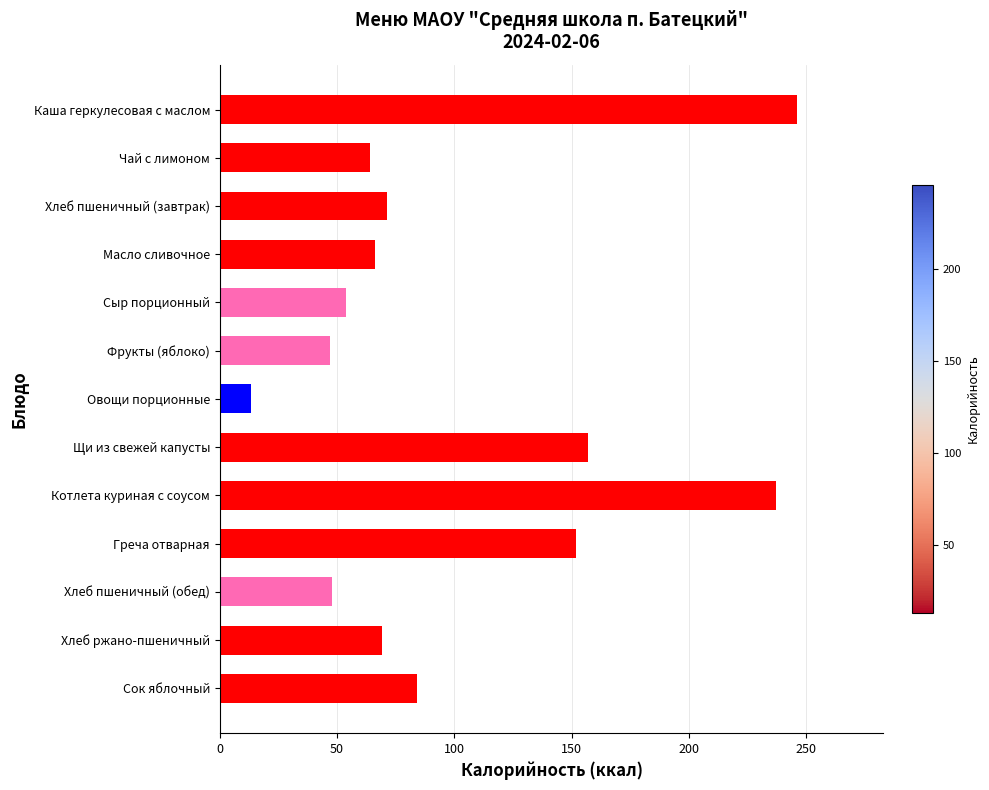

How many values are below 68?

6